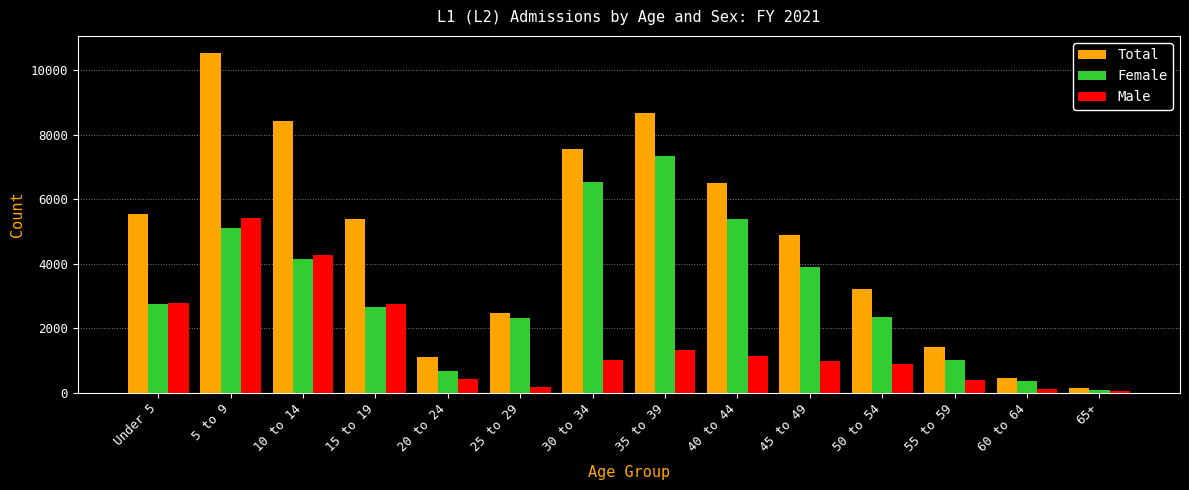

Which label corresponds to the largest value in the chart?

5 to 9